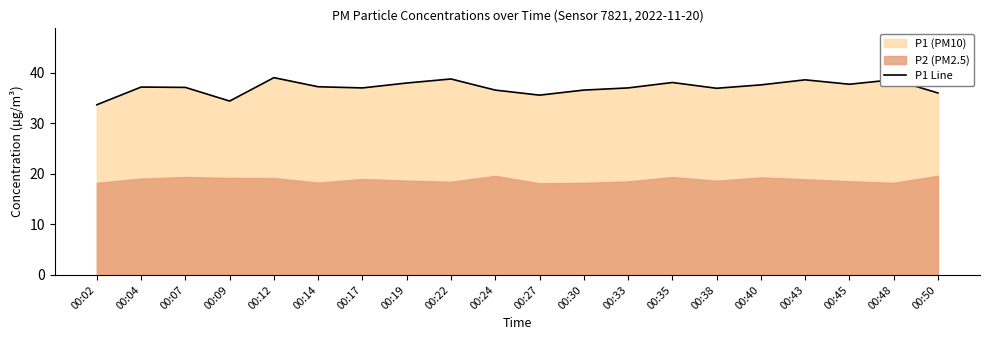

What is the maximum value shown in the chart?

39.0